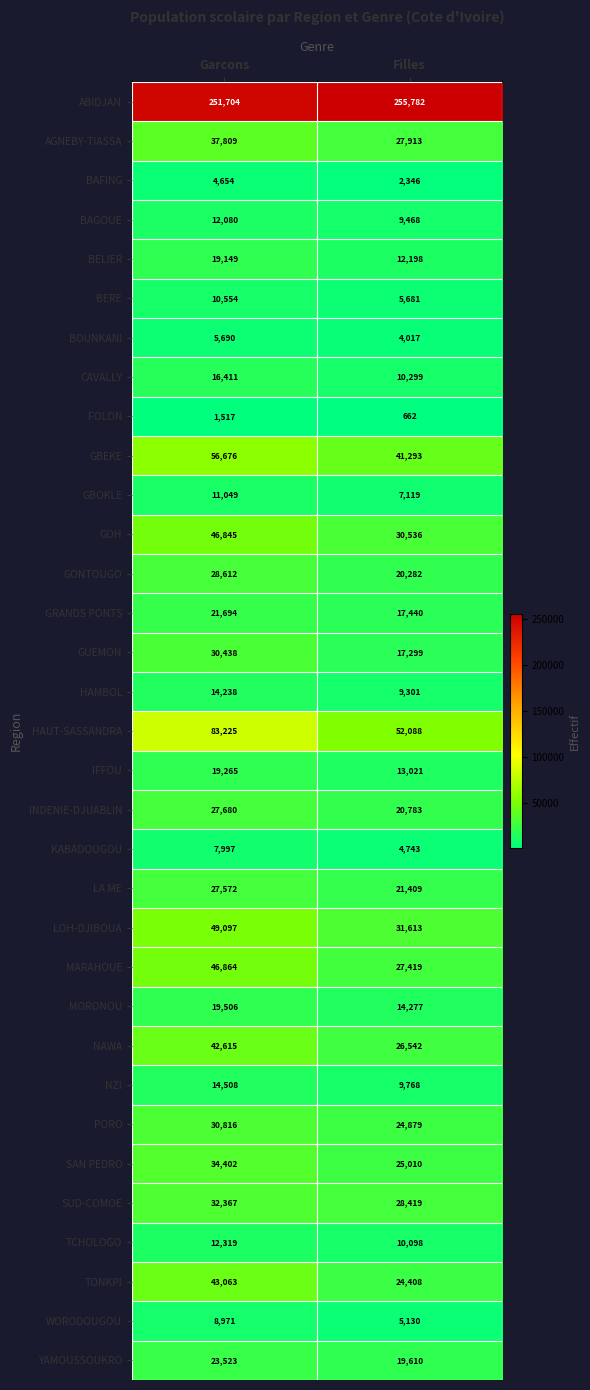

What is the difference between the maximum and minimum values in the HAUT-SASSANDRA series?

31137